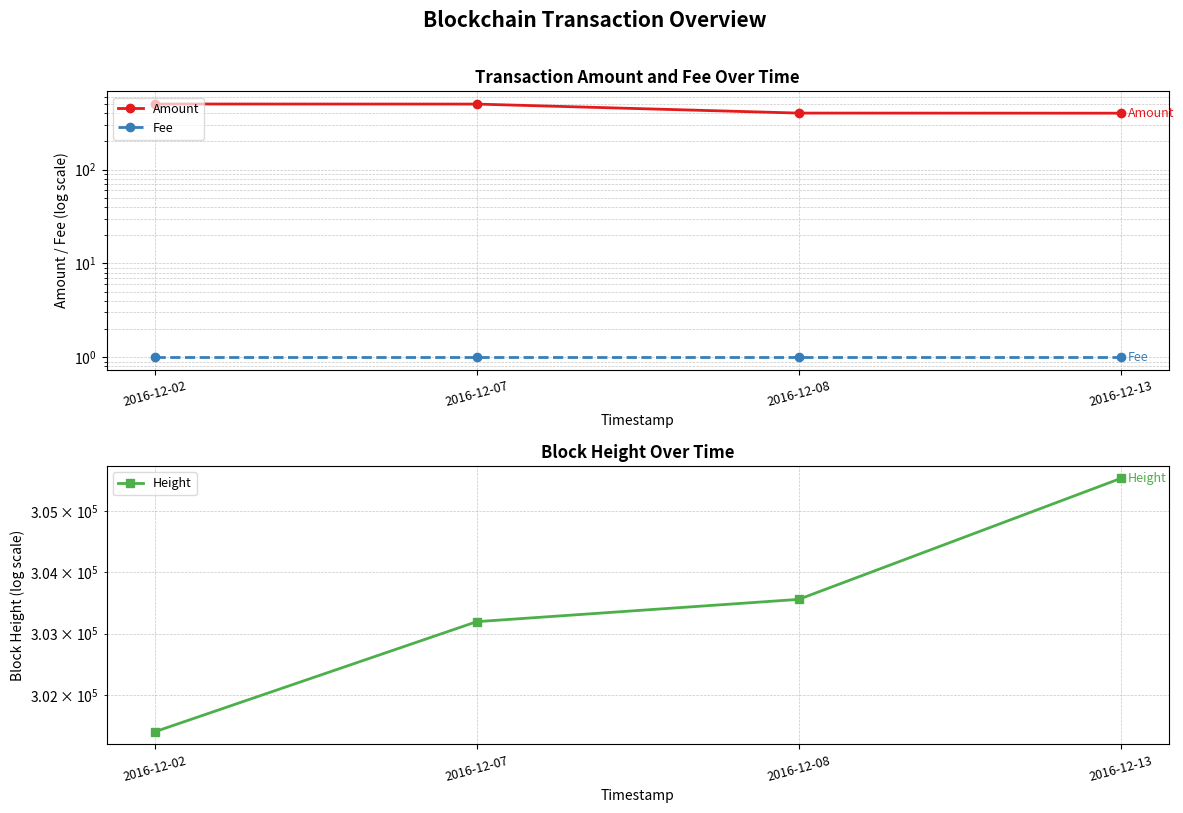

Which has a higher value, 2016-12-08 or 2016-12-02?

2016-12-02